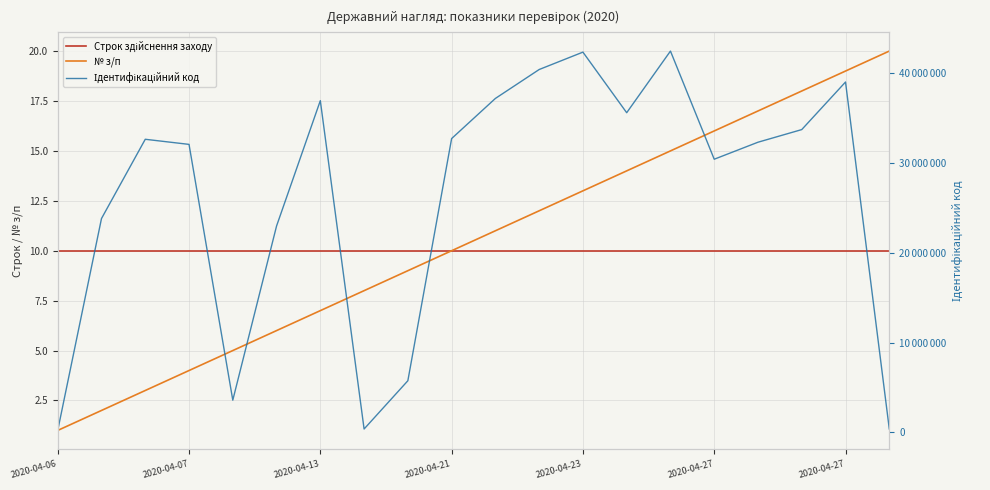

At 2020-04-23, list the series in order from largest to smallest.

Ідентифікаційний код, № з/п, Строк здійснення заходу